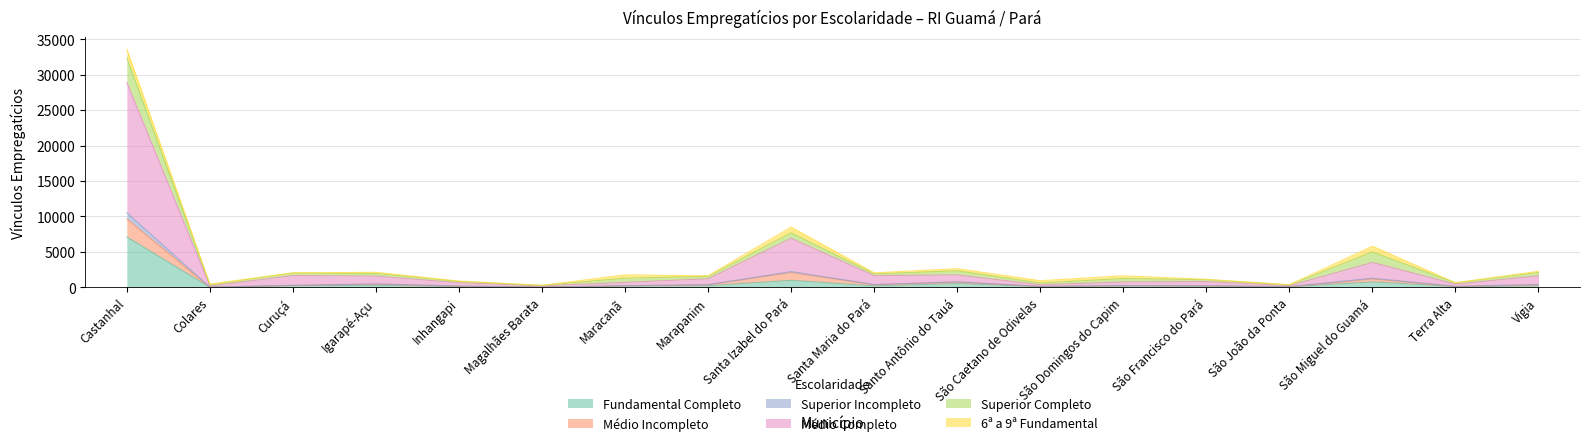

How many lines are shown in the chart?

6